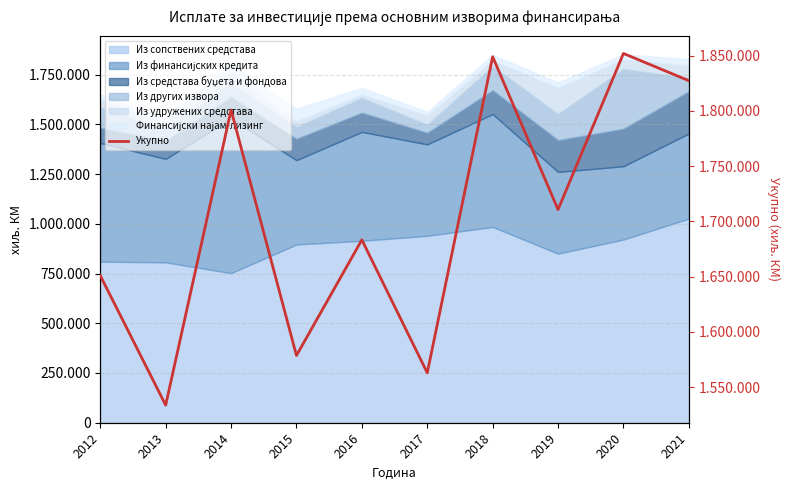

Where does the data first go above 1710690?

2014